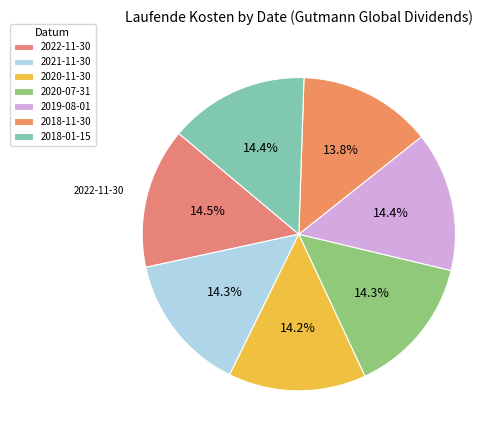

The 2020-11-30 slice represents 1% of the pie. True or false?

False